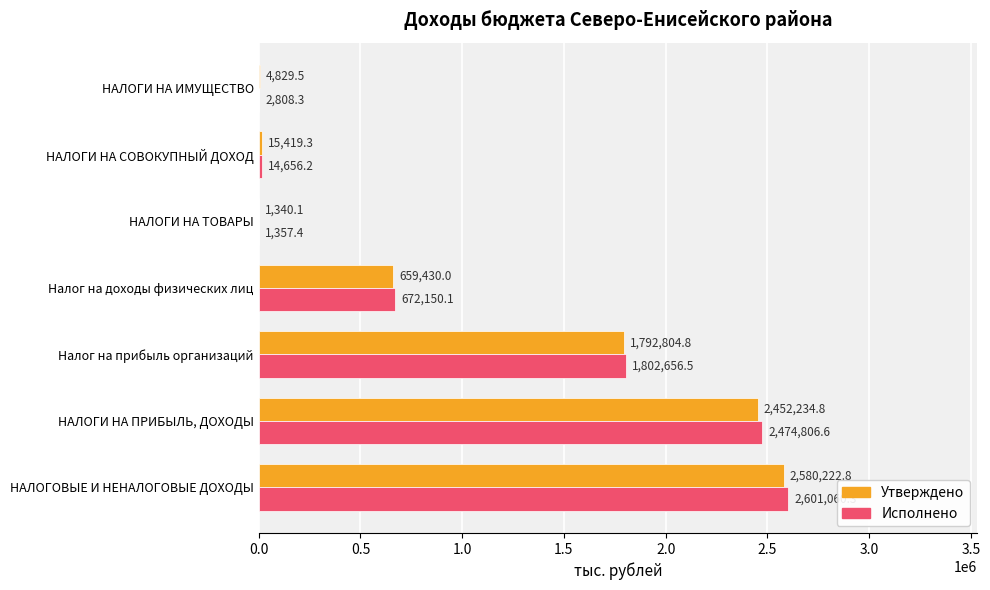

What is the total value across all series at НАЛОГИ НА СОВОКУПНЫЙ ДОХОД?

30075.5